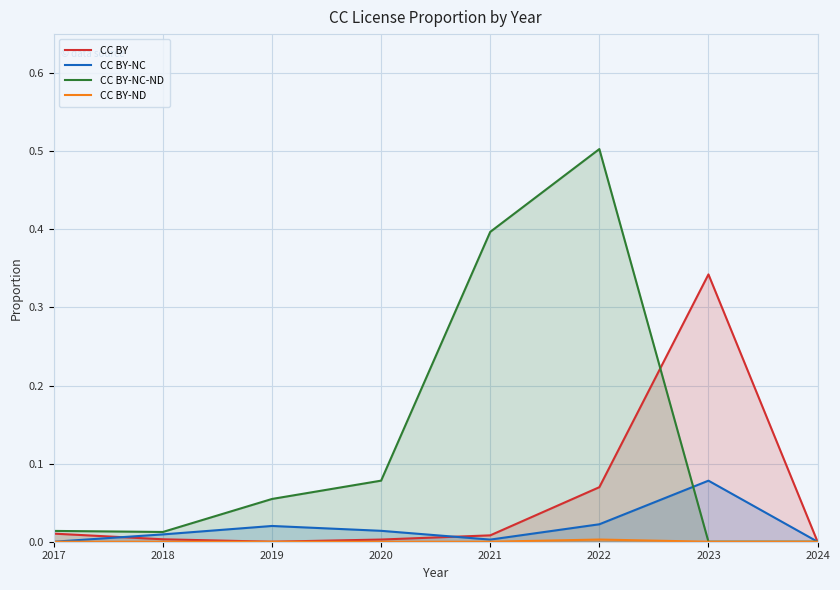

Reading right to left, what are all the values shown in this chart?

CC BY: 2024=0.0	2023=0.3	2022=0.1	2021=0.0	2020=0.0	2019=0.0	2018=0.0	2017=0.0
CC BY-NC: 2024=0.0	2023=0.1	2022=0.0	2021=0.0	2020=0.0	2019=0.0	2018=0.0	2017=0.0
CC BY-NC-ND: 2024=0.0	2023=0.0	2022=0.5	2021=0.4	2020=0.1	2019=0.1	2018=0.0	2017=0.0
CC BY-ND: 2024=0.0	2023=0.0	2022=0.0	2021=0.0	2020=0.0	2019=0.0	2018=0.0	2017=0.0